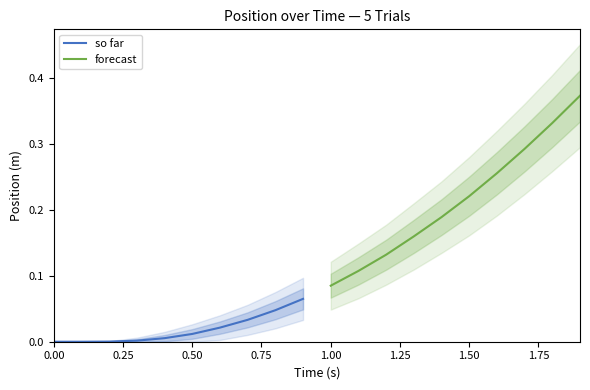

How many series are shown in this chart?

2